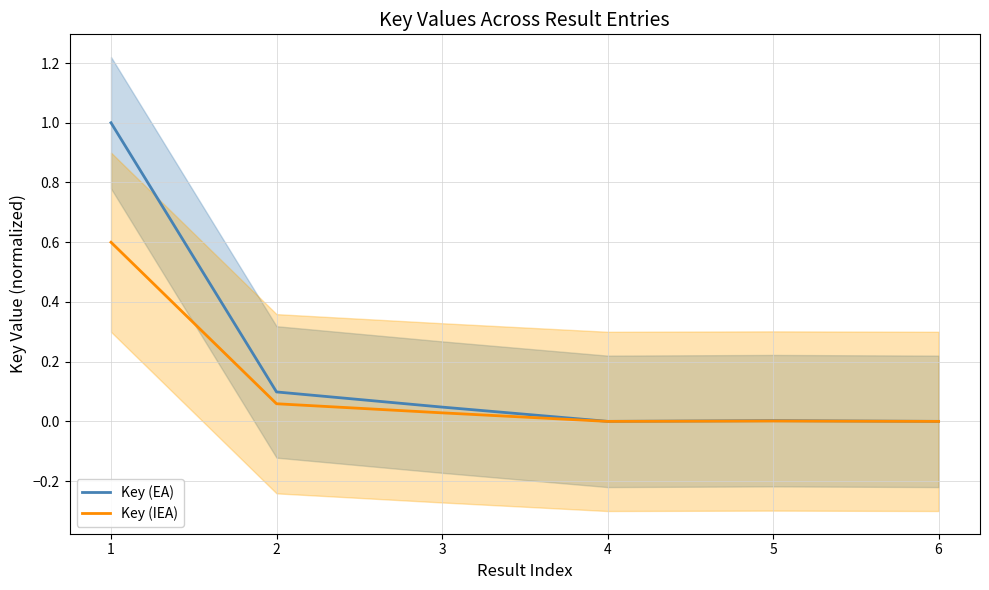

In Key (EA), how many points are lower than both neighbors (excluding endpoints)?

1